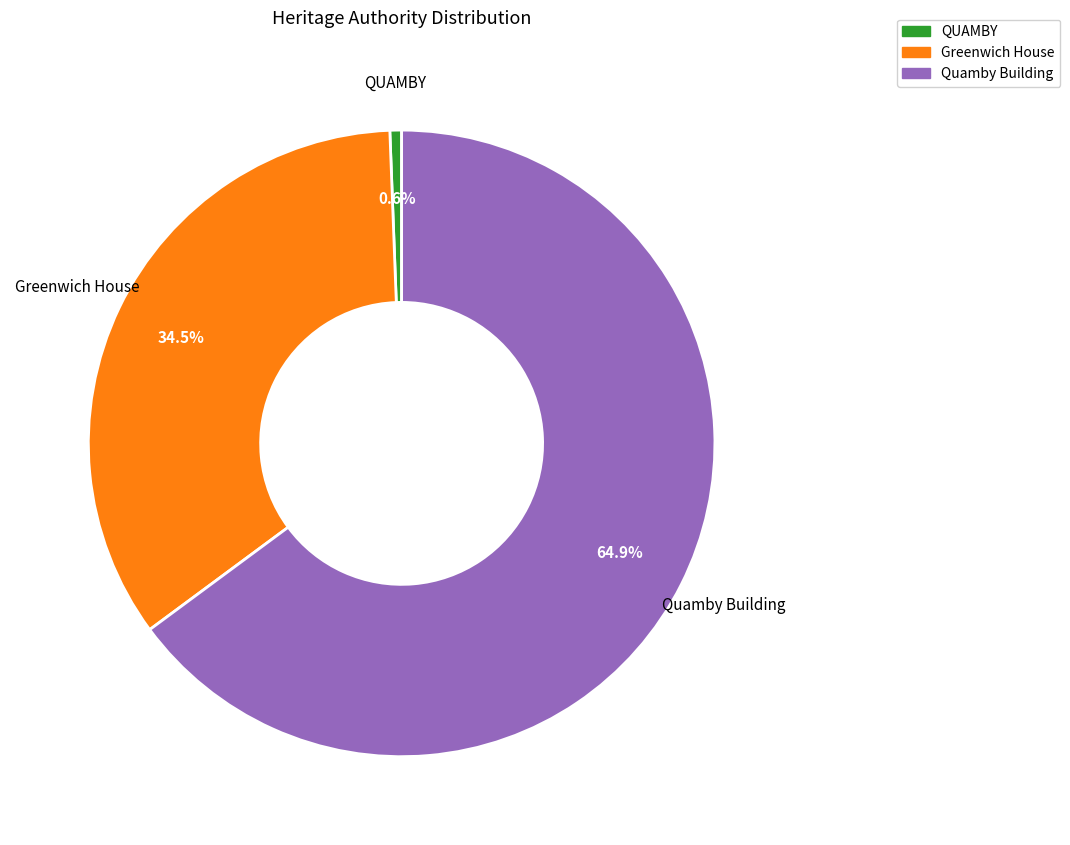

Rank the categories by value from highest to lowest.

Quamby Building, Greenwich House, QUAMBY